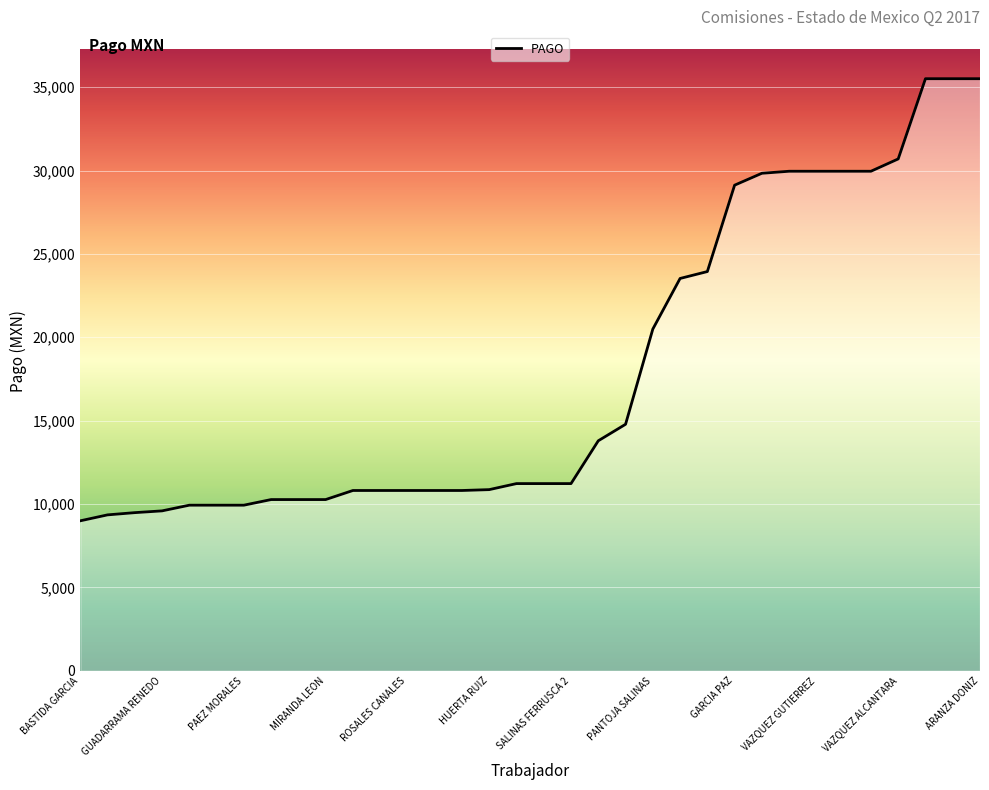

What is the minimum value shown in the chart?

8995